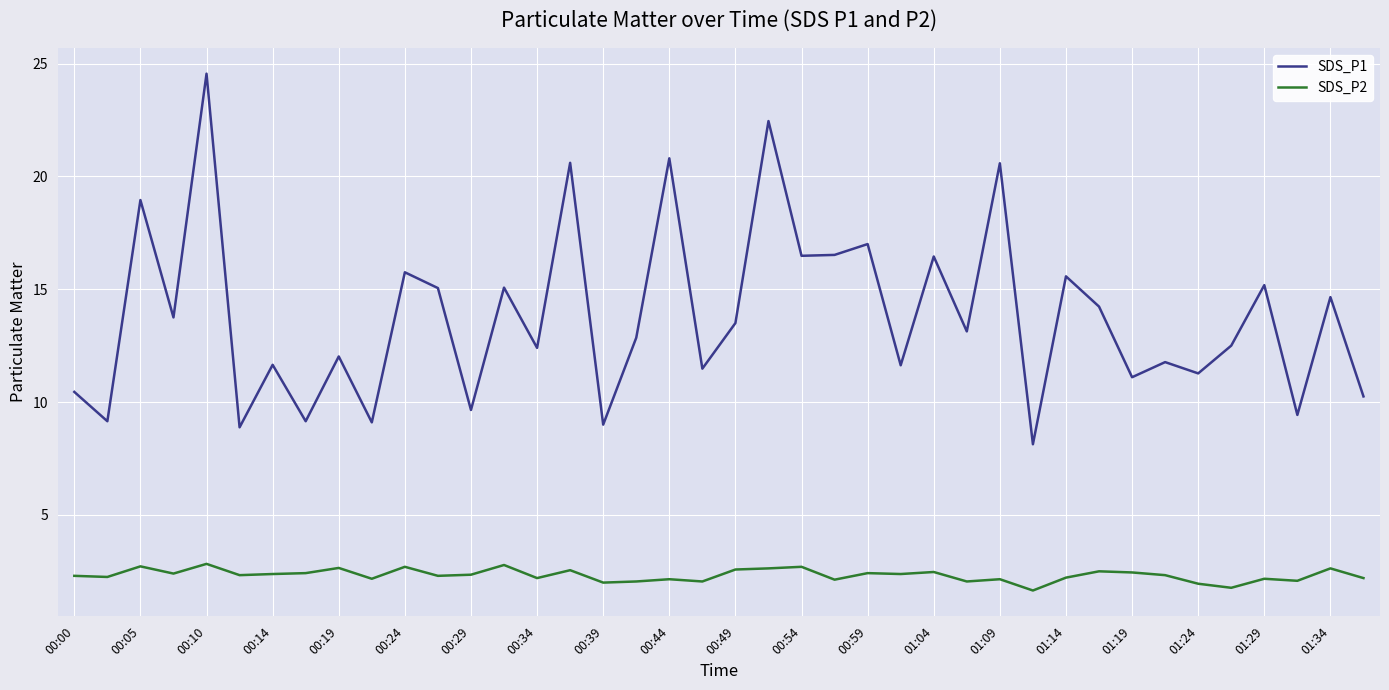

True or false: SDS_P2 and SDS_P1 cross at least once.

False